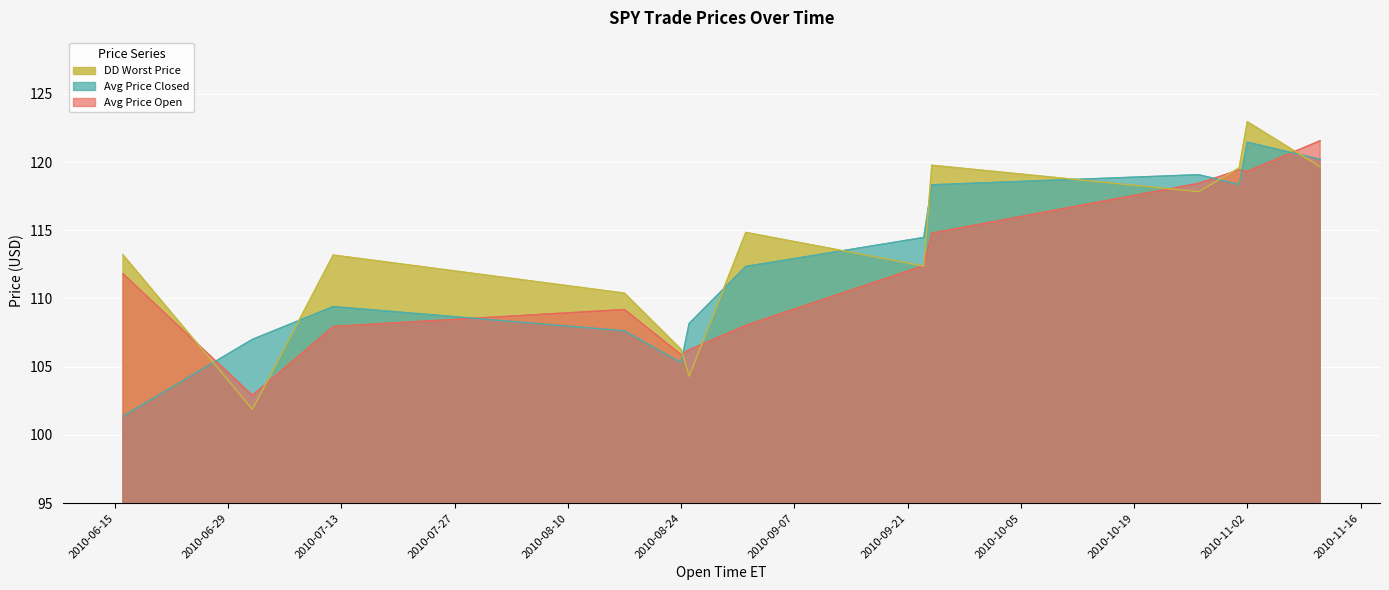

How many series are shown in this chart?

3